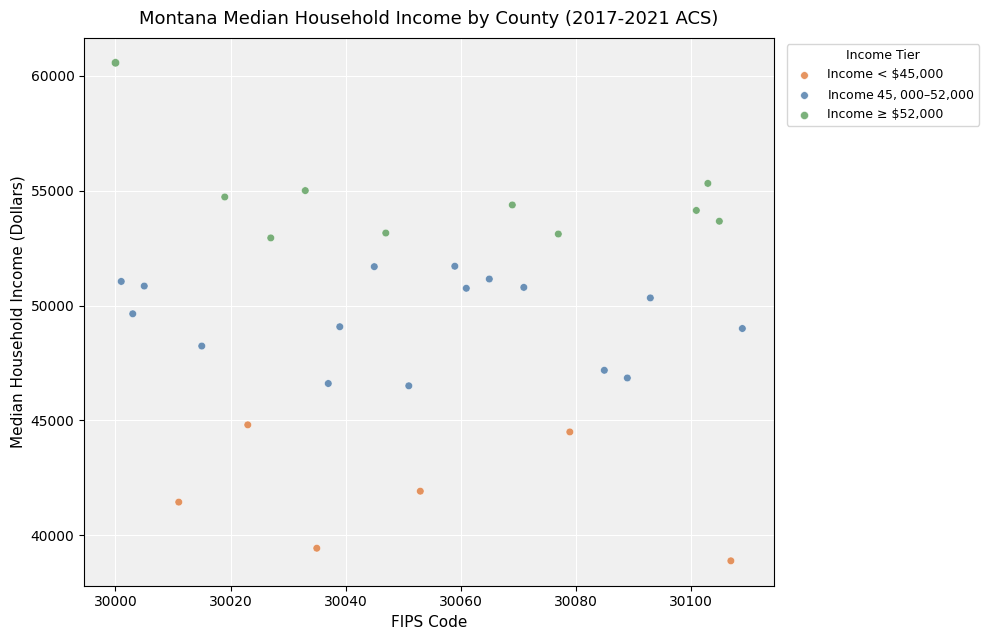

Which series reaches the maximum Y coordinate?

Income ≥ $52,000